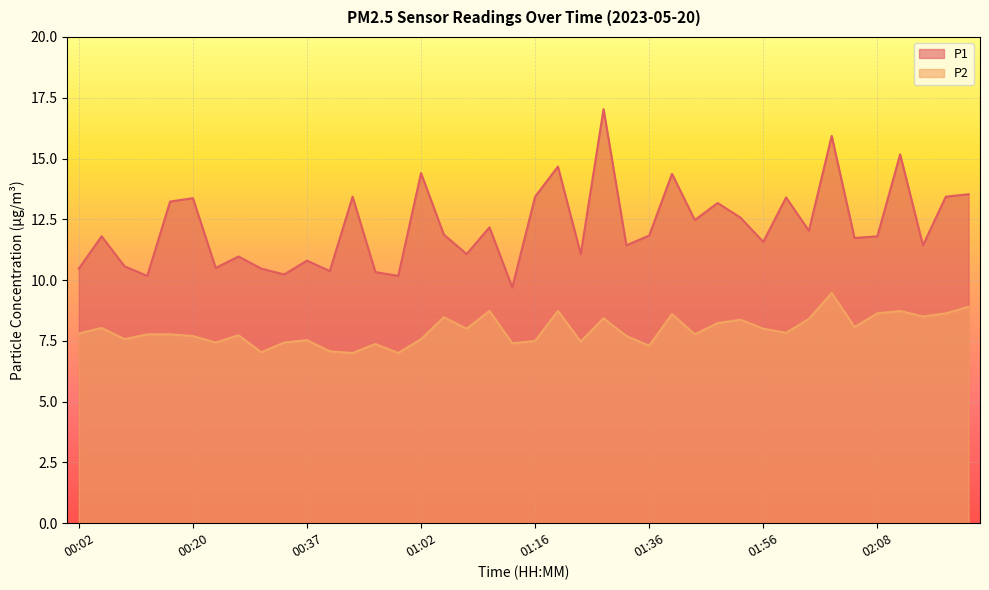

Between 01:13 and 02:17, which series saw the biggest shift?

P1